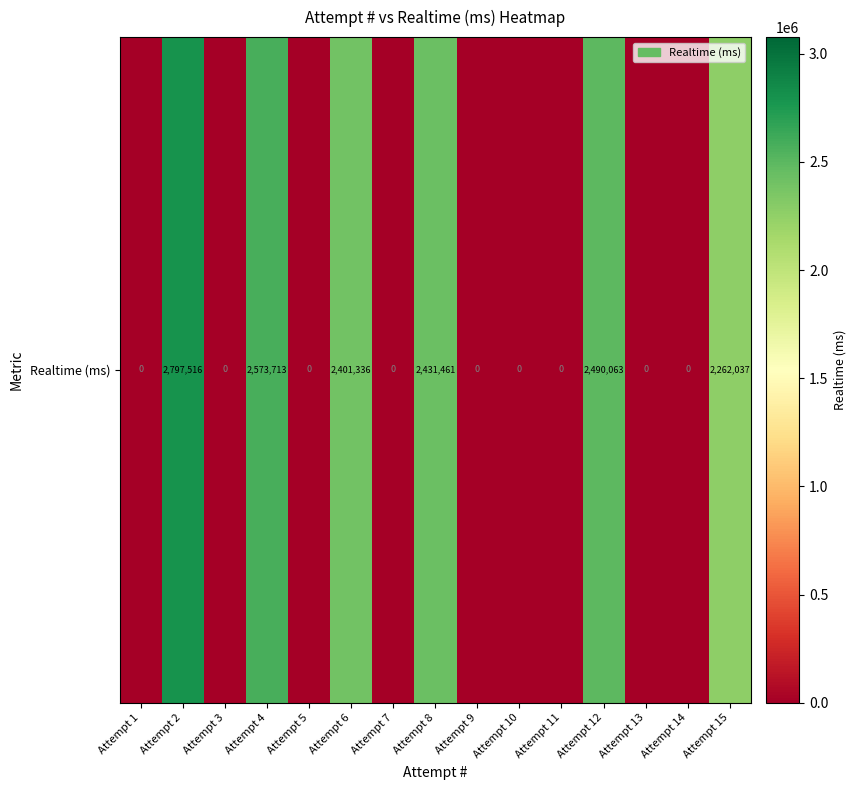

Is it true that the value at Attempt 10 is -1061541?

False